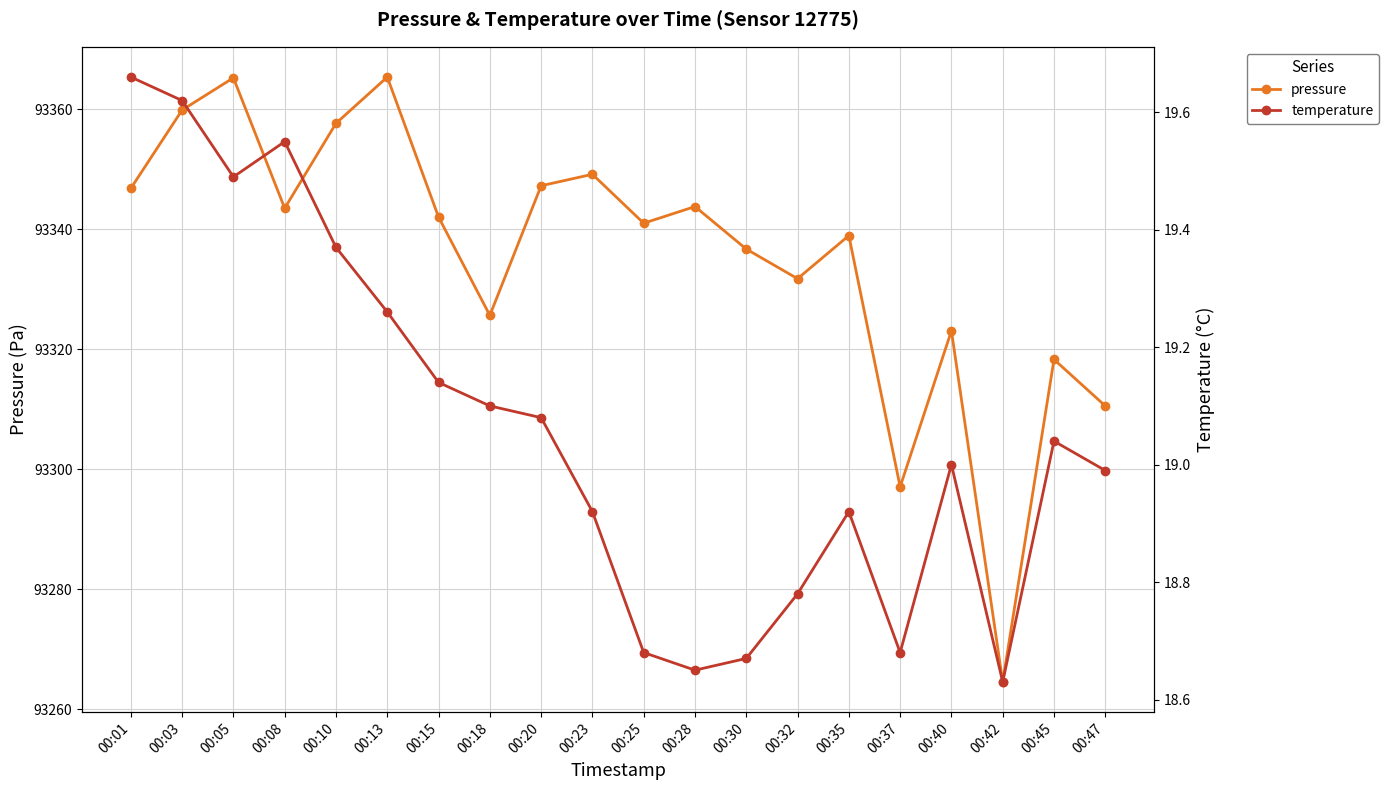

True or false: temperature and pressure cross at least once.

False